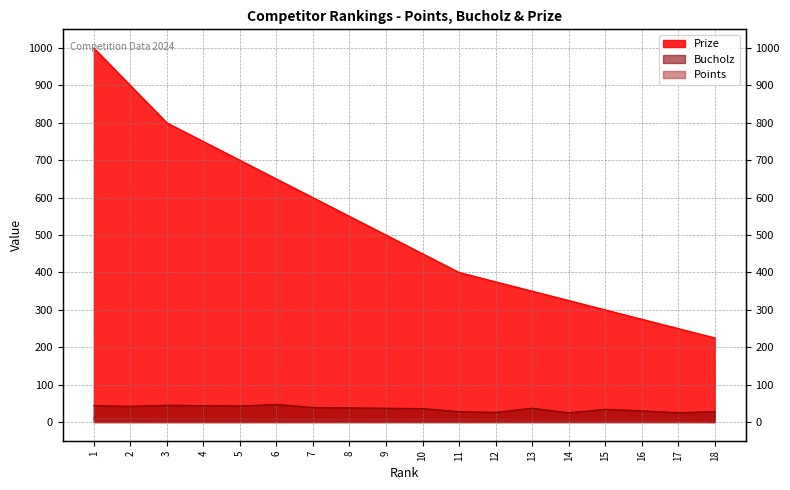

What is the minimum value for Bucholz?

25